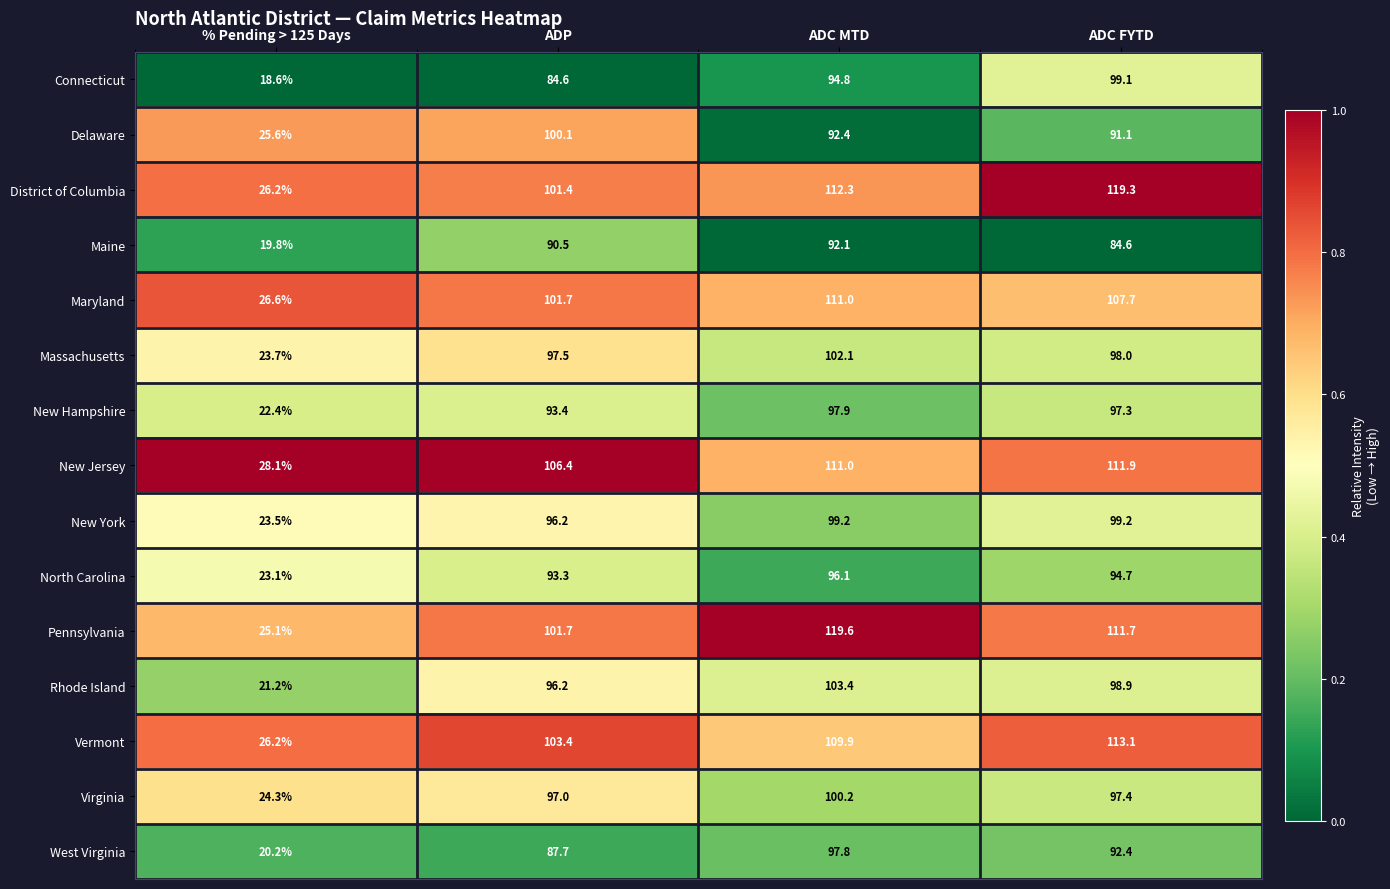

Which series changed the most between ADP and ADC MTD?

Pennsylvania